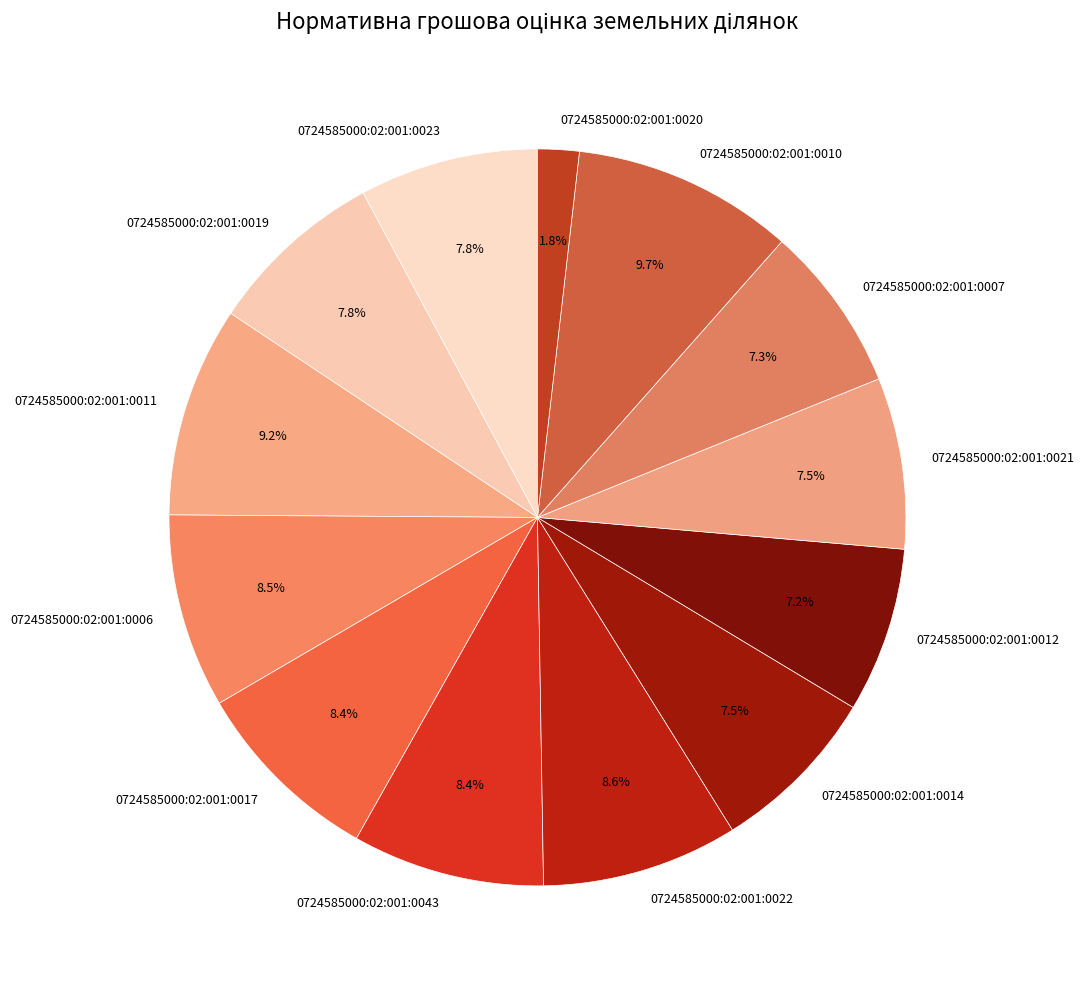

True or false: 0724585000:02:001:0020 accounts for 16% of the total.

False